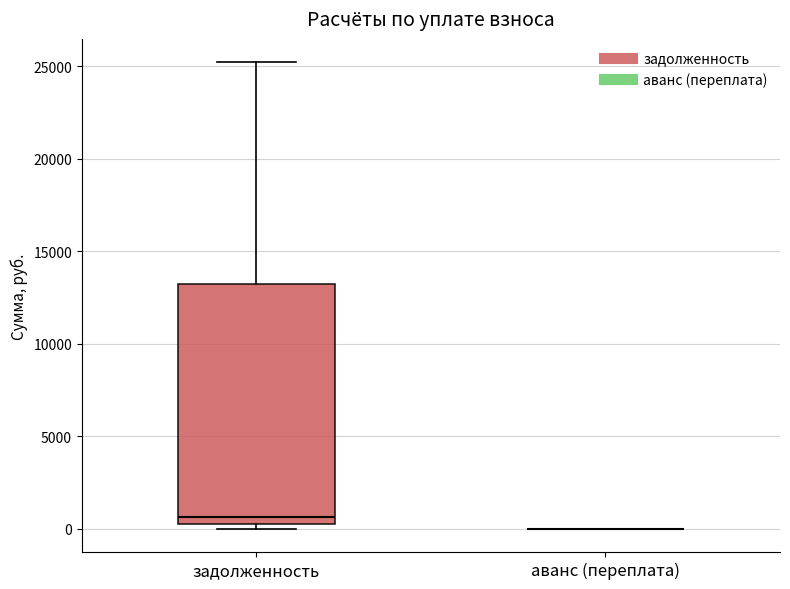

Which box is the tallest, from its lower edge to its upper edge?

задолженность